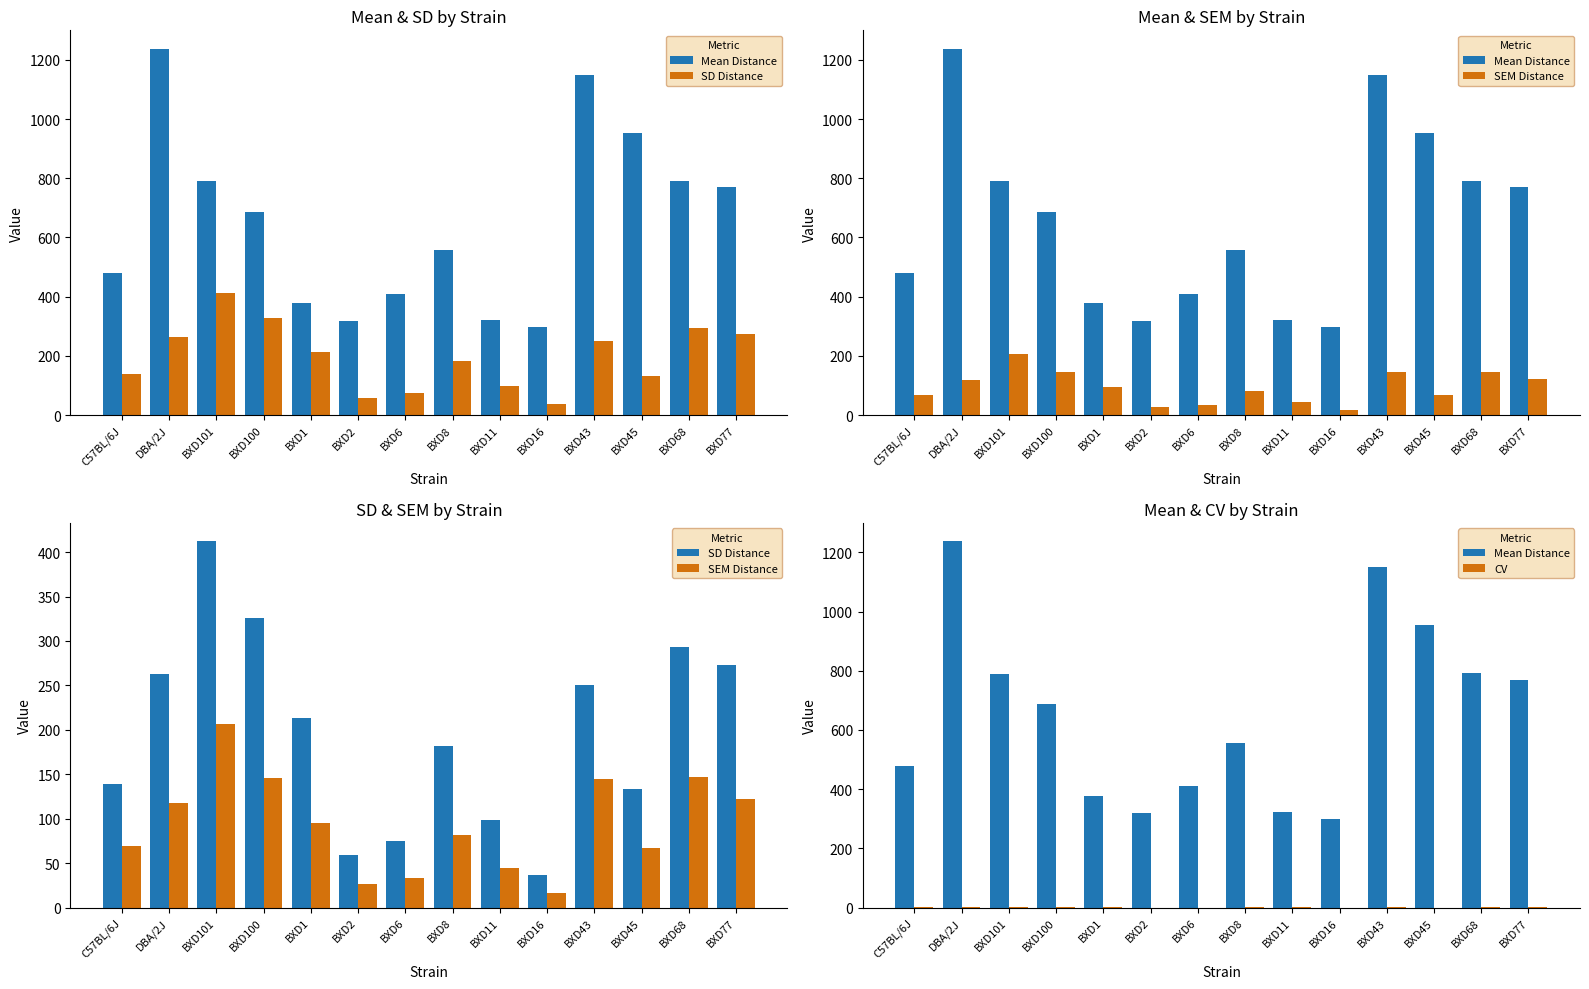

What is the difference between the CV values at BXD11 and BXD101?

0.2